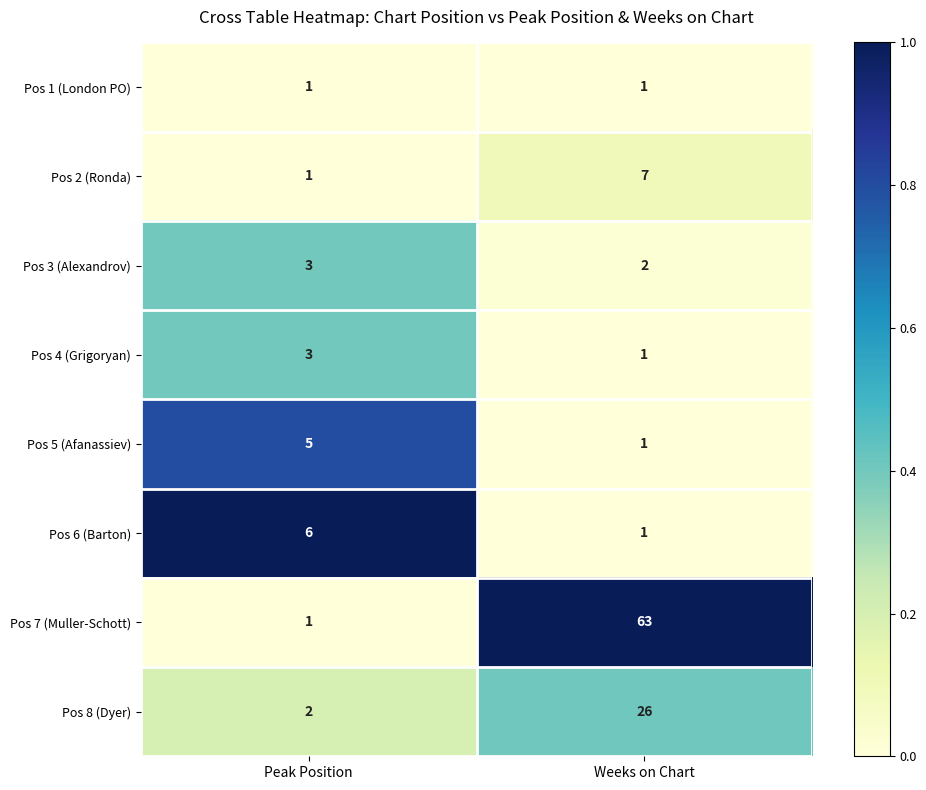

Reading left to right, transcribe all the data shown in this chart.

Pos 1 (London PO): 1	1
Pos 2 (Ronda): 1	7
Pos 3 (Alexandrov): 3	2
Pos 4 (Grigoryan): 3	1
Pos 5 (Afanassiev): 5	1
Pos 6 (Barton): 6	1
Pos 7 (Muller-Schott): 1	63
Pos 8 (Dyer): 2	26